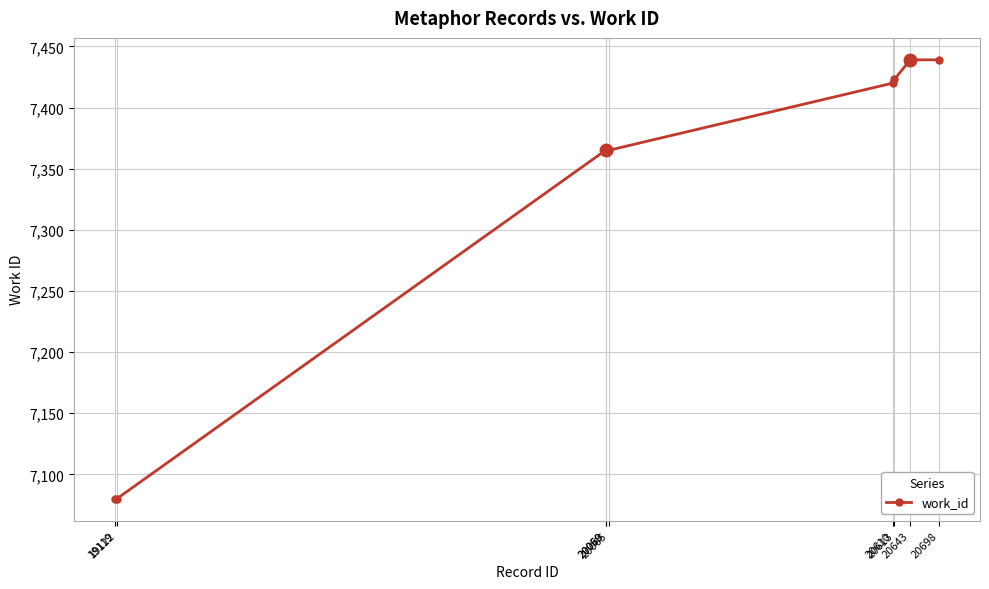

The chart shows a value of 7423 at 20613. True or false?

True